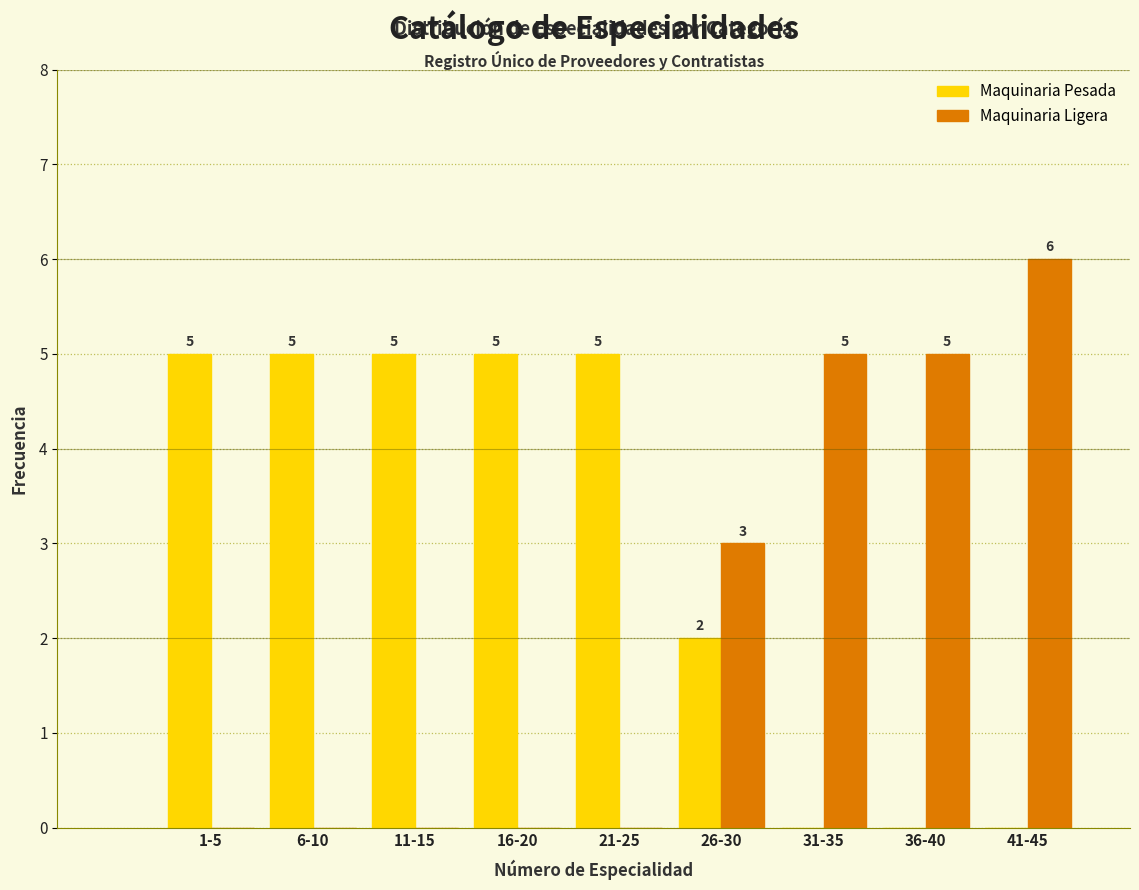

Reading left to right, list all the values displayed in this chart.

Maquinaria Pesada: 1-5=5	6-10=5	11-15=5	16-20=5	21-25=5	26-30=2	31-35=0	36-40=0	41-45=0
Maquinaria Ligera: 1-5=0	6-10=0	11-15=0	16-20=0	21-25=0	26-30=3	31-35=5	36-40=5	41-45=6